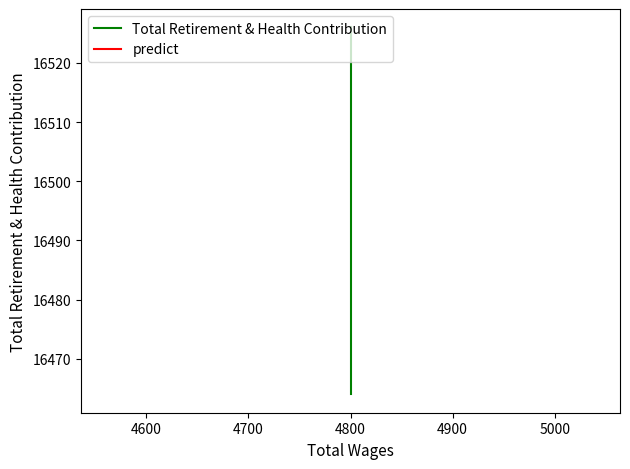

Which has a higher value, 4800 or 4800?

4800